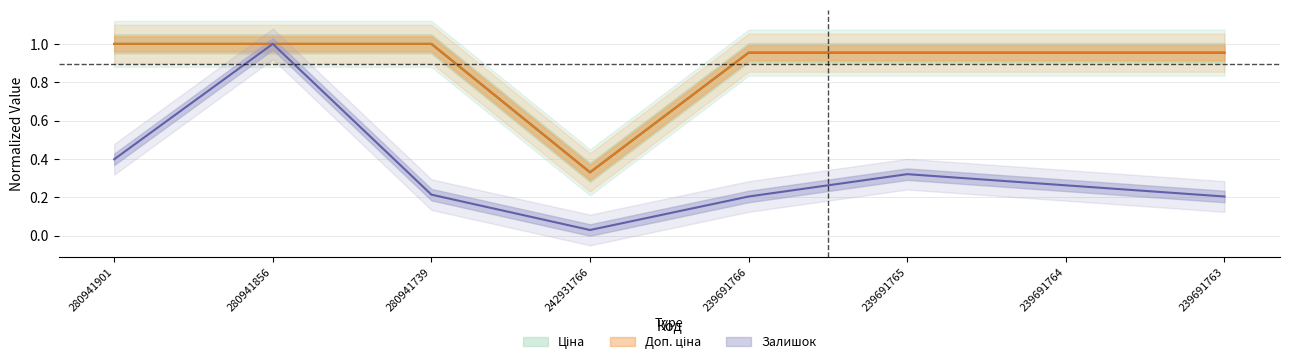

True or false: Ціна has a value of 1.0 at 239691764.

True